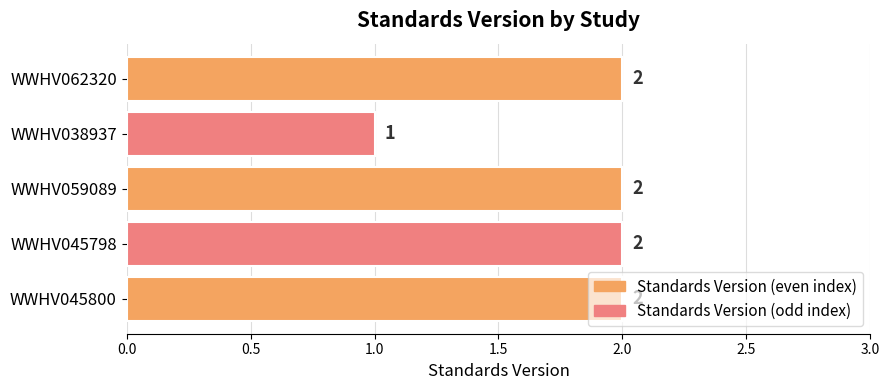

What is the value of the 2nd bar from the top?

1